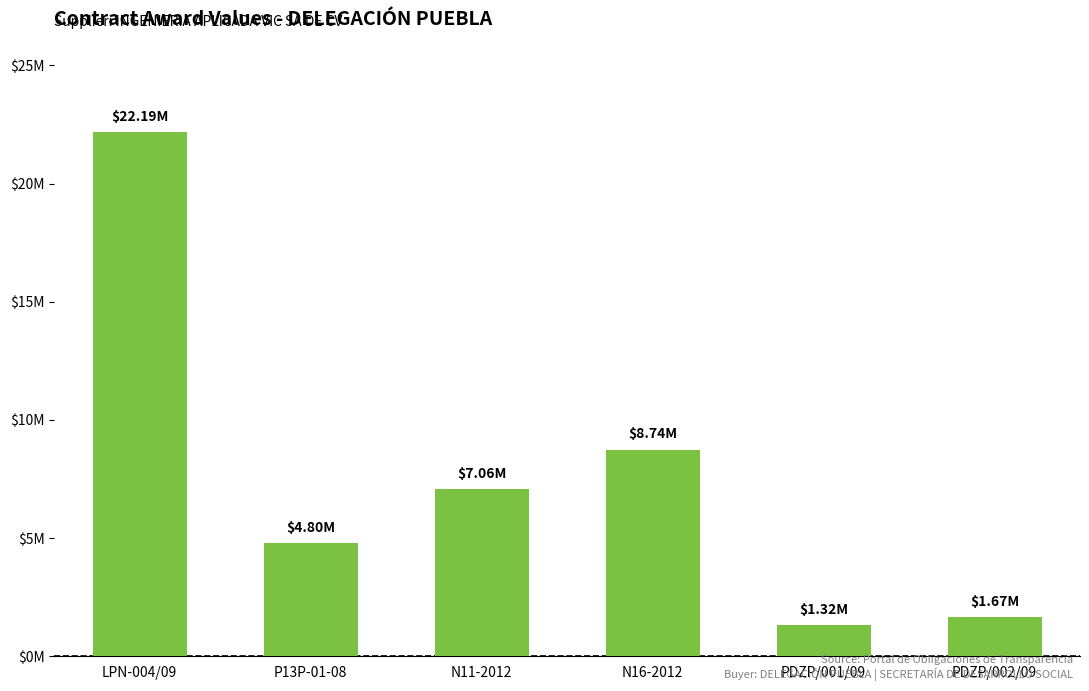

What is the label of the 2nd bar from the right?

PDZP/001/09